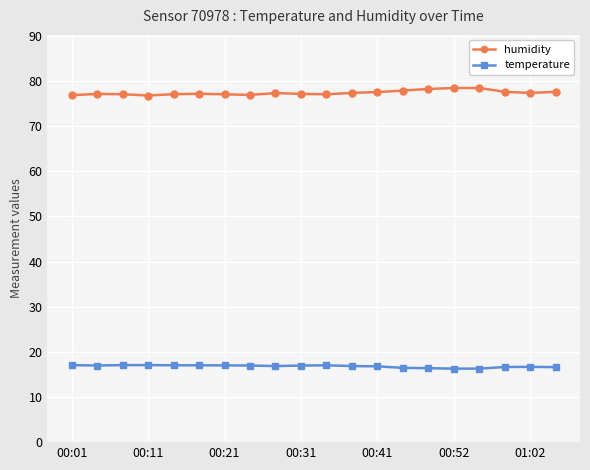

Which series has the largest range (max minus min)?

humidity